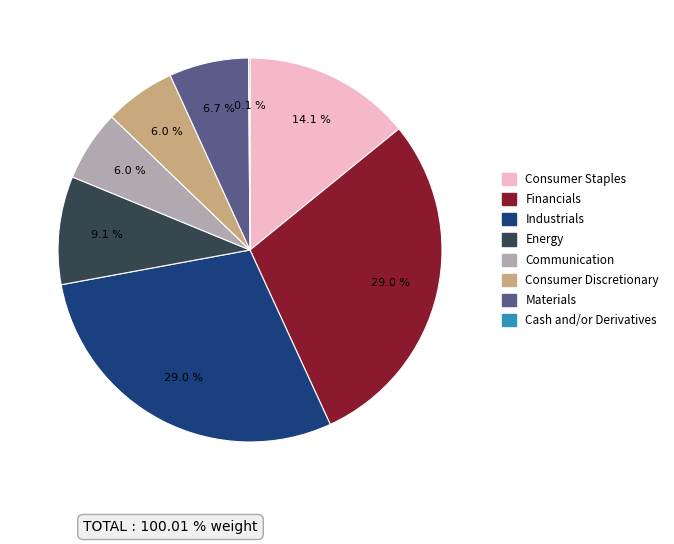

To the nearest percent, what is the combined percentage of Communication and Financials?

35%